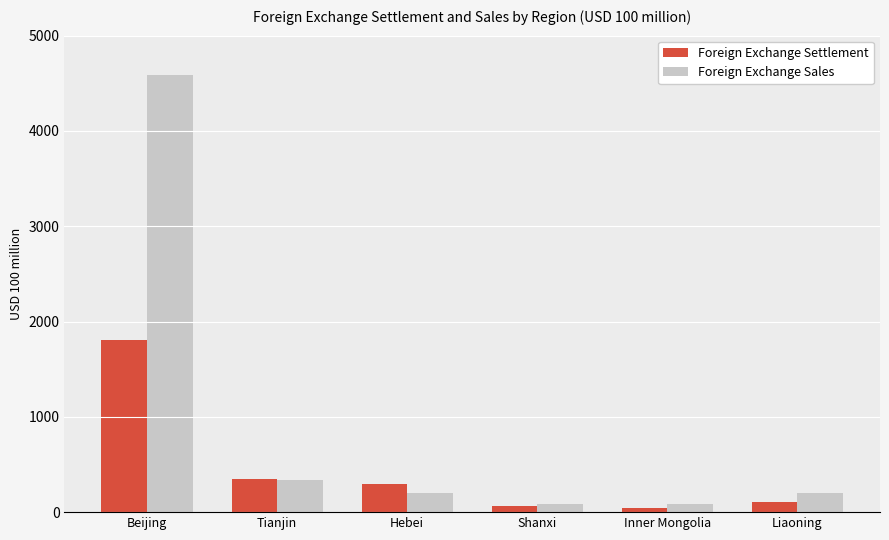

What is the difference between the maximum and minimum values in the Foreign Exchange Sales series?

4507.5